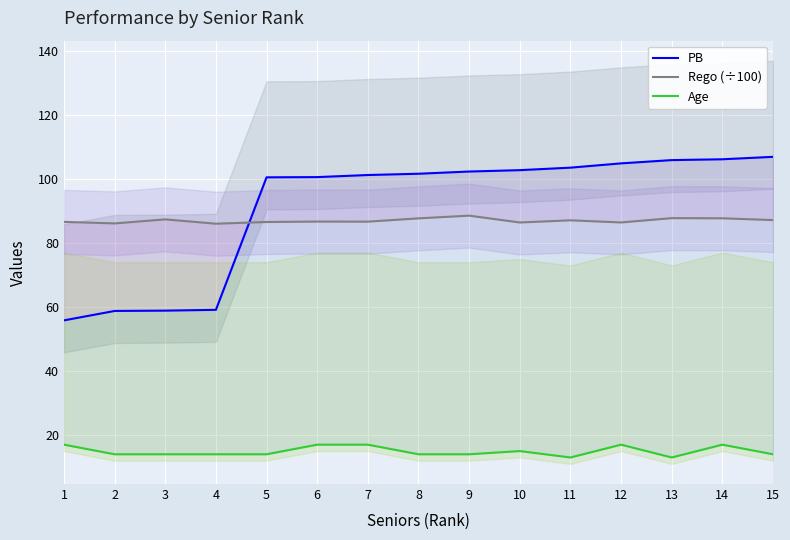

At 4, list the series in order from smallest to largest.

Age, PB, Rego (÷100)